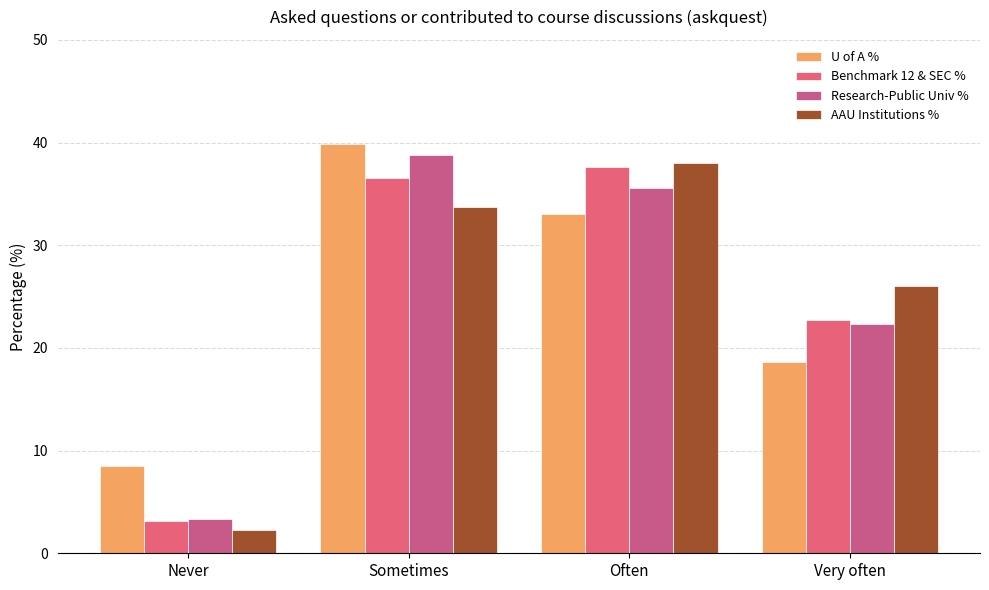

How many distinct data groups are displayed?

4